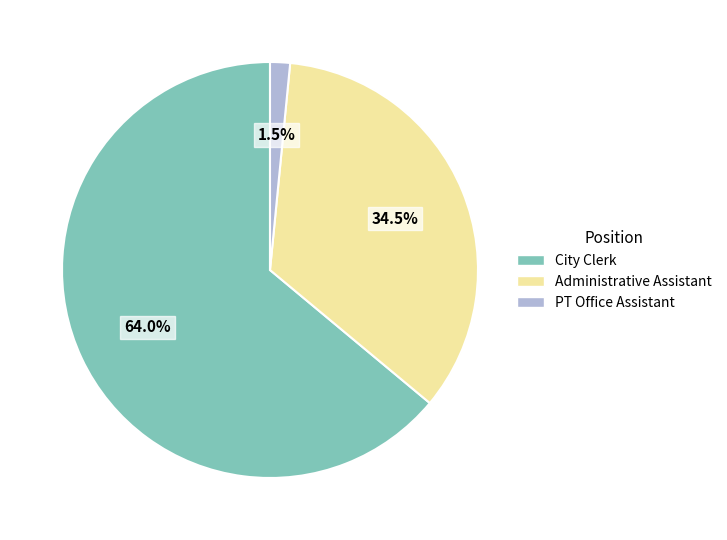

How many slices are in this pie chart?

3